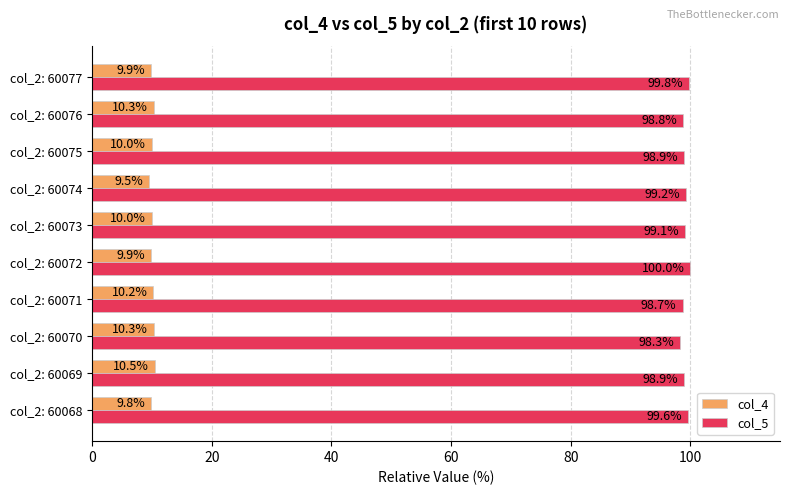

What is the sum of the col_4 values at col_2: 60069 and col_2: 60076?

20.8